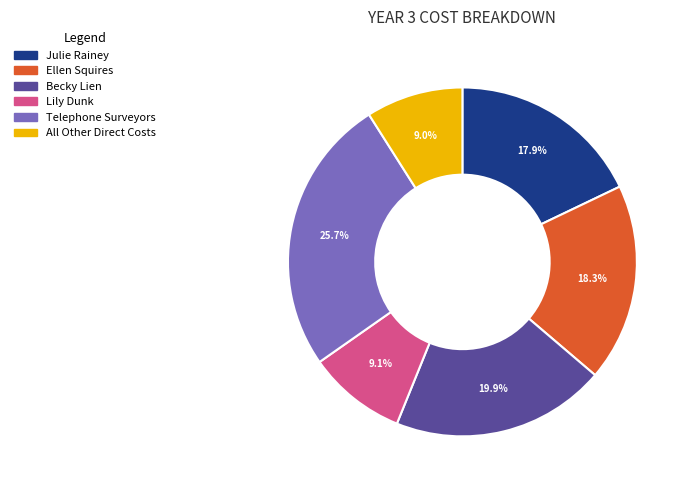

To the nearest percent, what is the average slice percentage?

17%